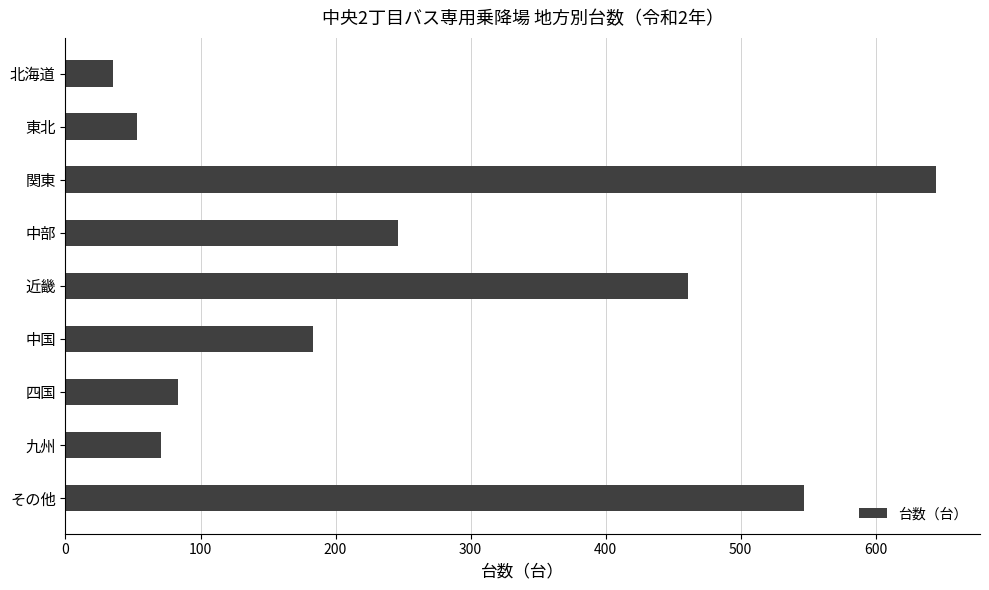

Reading top to bottom, extract all data points from this chart.

35	53	645	246	461	183	83	71	547